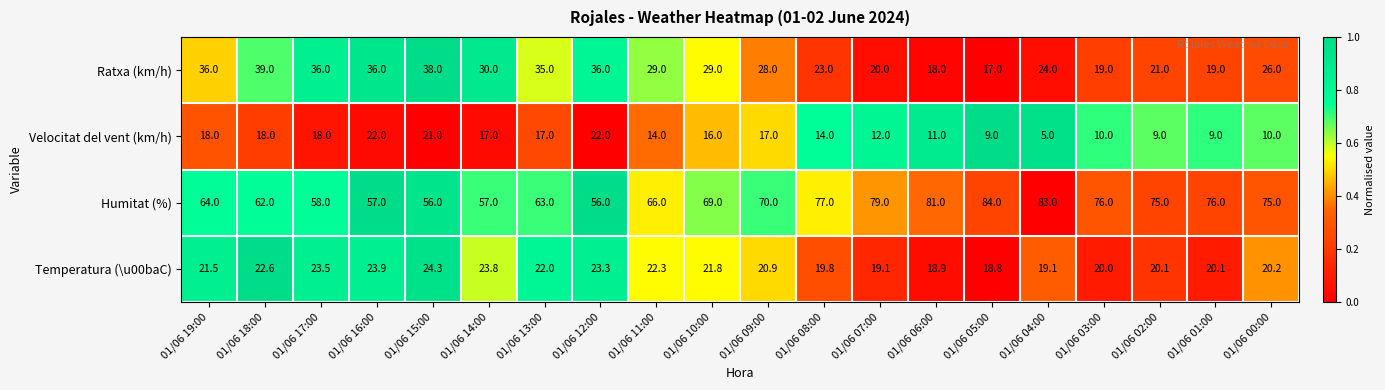

What is the sum of all Velocitat del vent (km/h) values?

289.0